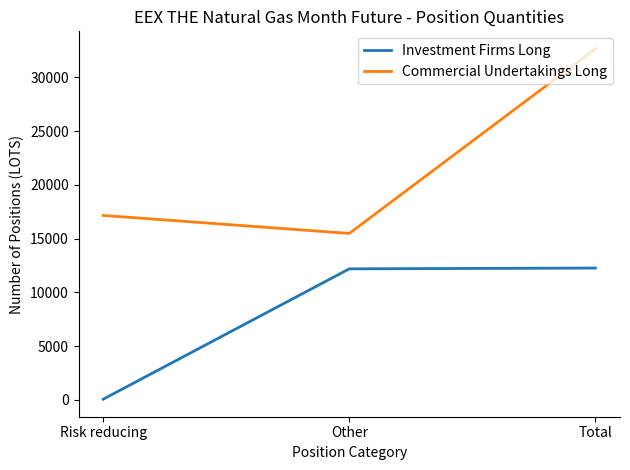

True or false: Commercial Undertakings Long has a value of 32641 at Total.

True